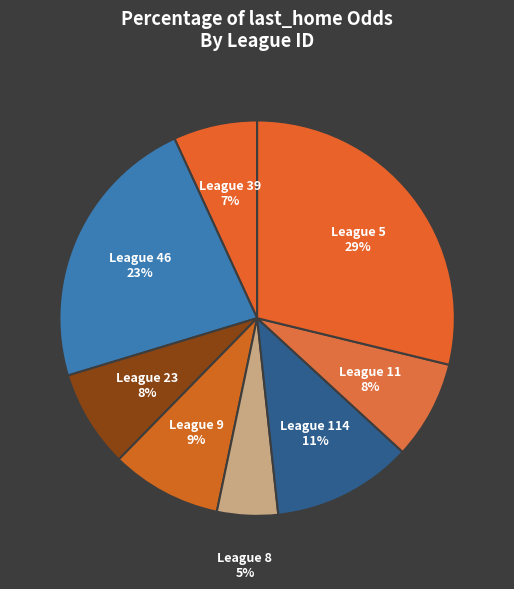

To the nearest percent, what portion does League 5 represent?

29%